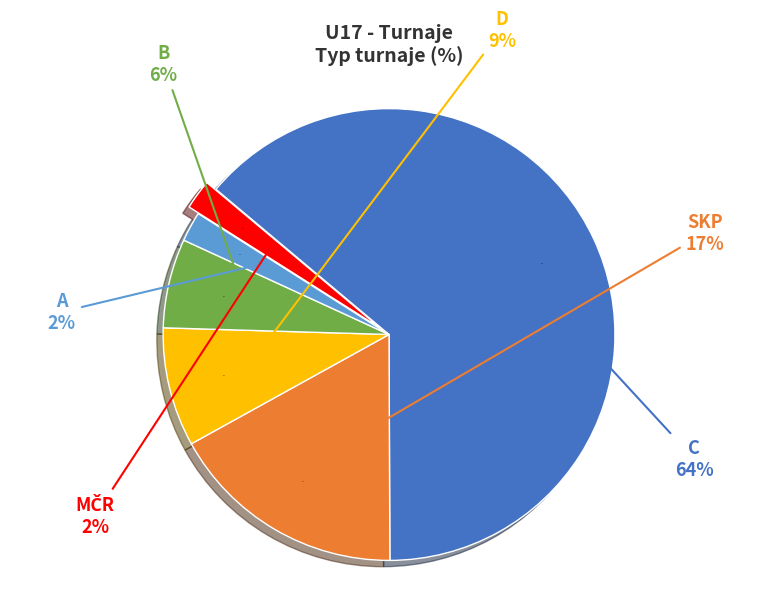

Which slice represents more than half of the pie?

C